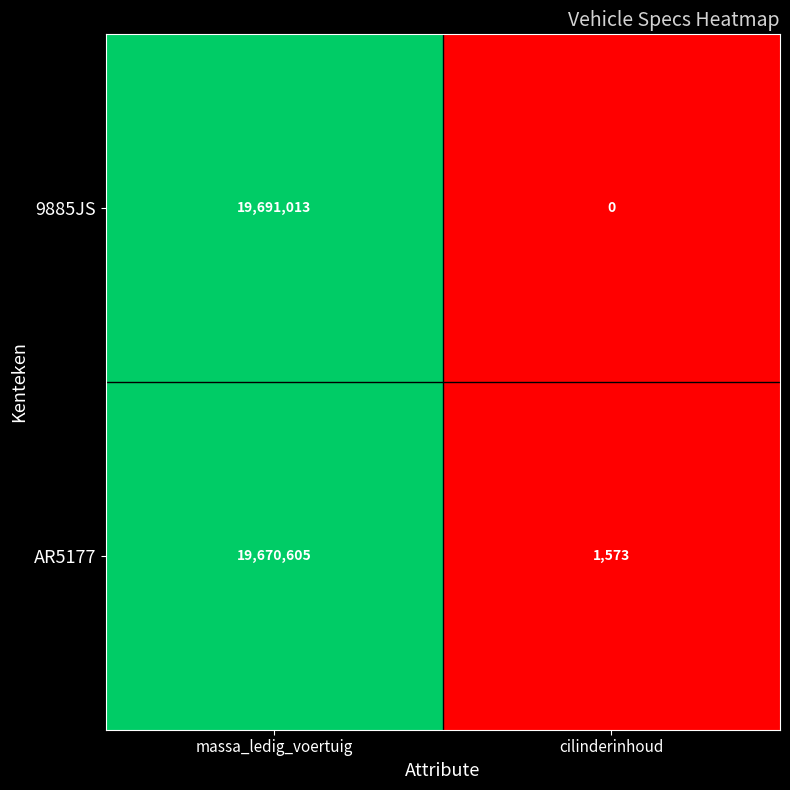

Which series has the widest spread of values?

9885JS